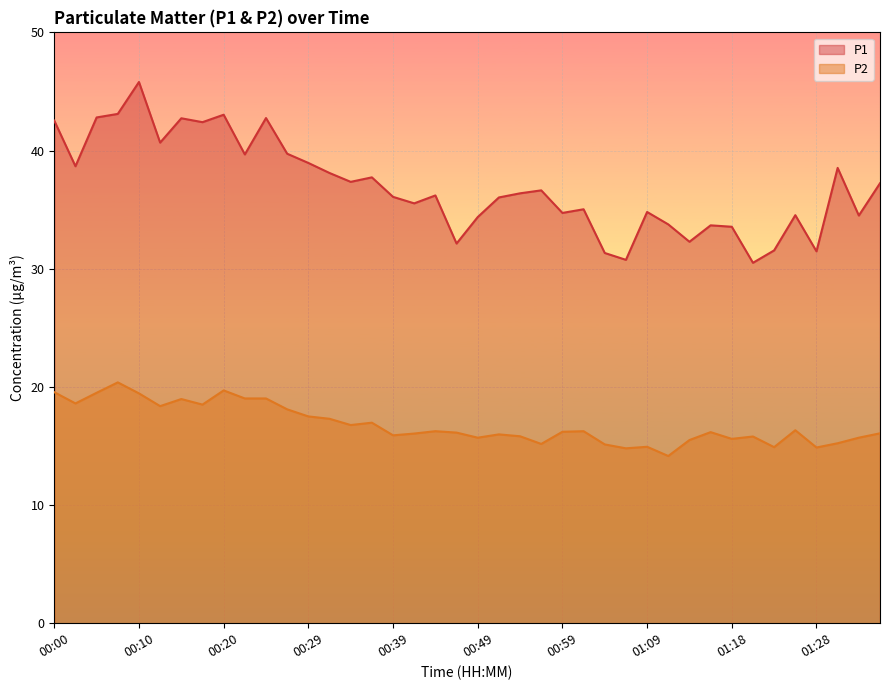

What is the sum of the P1 values at 00:44 and 00:49?

70.6